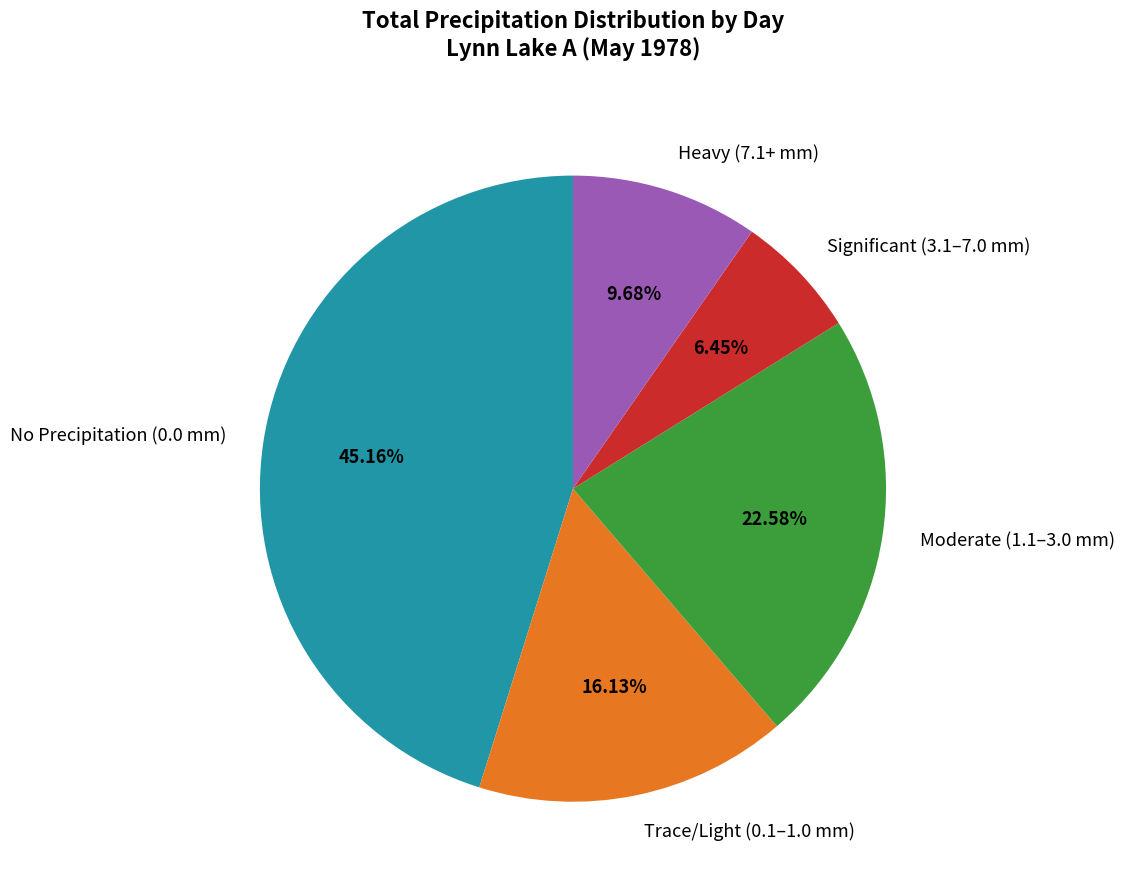

Is there a majority slice in this chart?

No